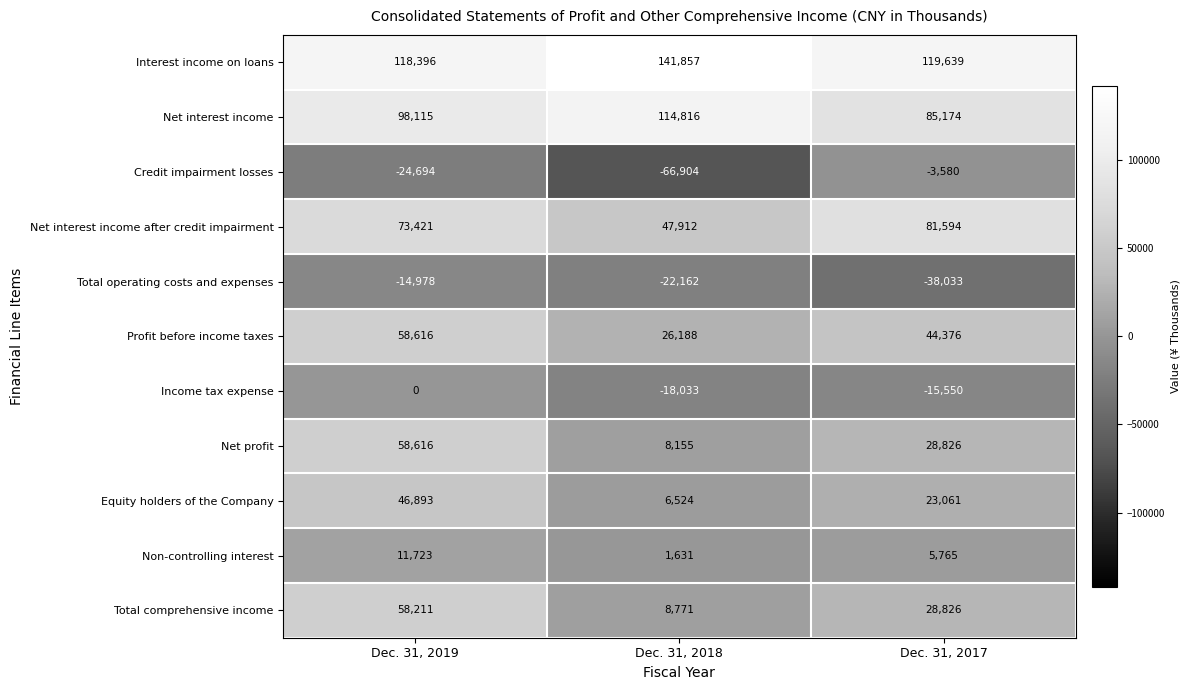

At which label does Credit impairment losses reach its peak?

Dec. 31, 2017